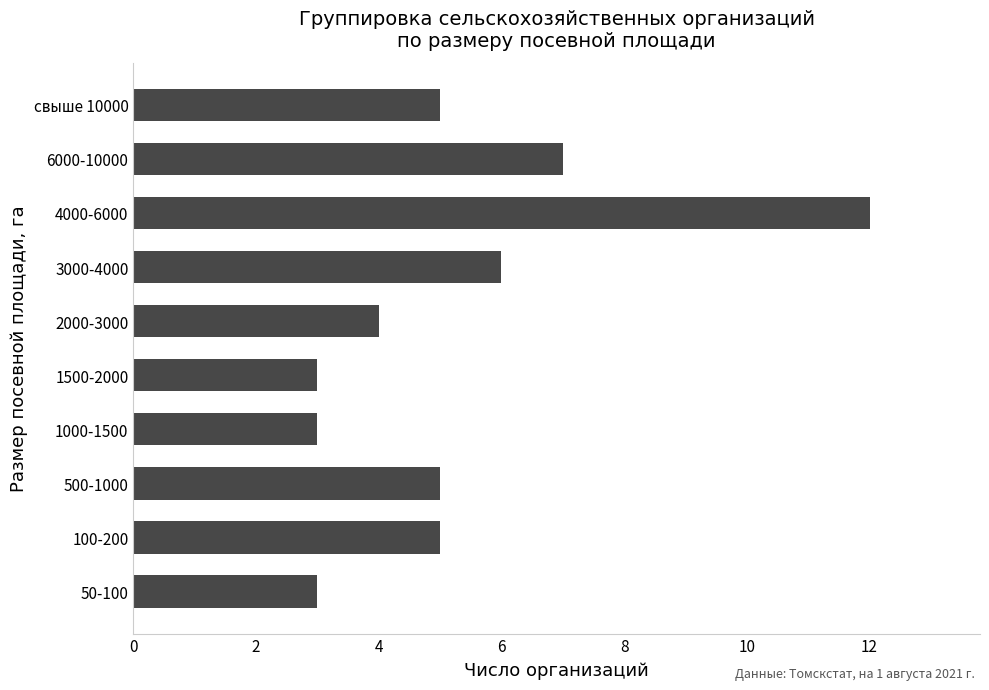

Reading bottom to top, what are all the values shown in this chart?

50-100=3	100-200=5	500-1000=5	1000-1500=3	1500-2000=3	2000-3000=4	3000-4000=6	4000-6000=12	6000-10000=7	свыше 10000=5